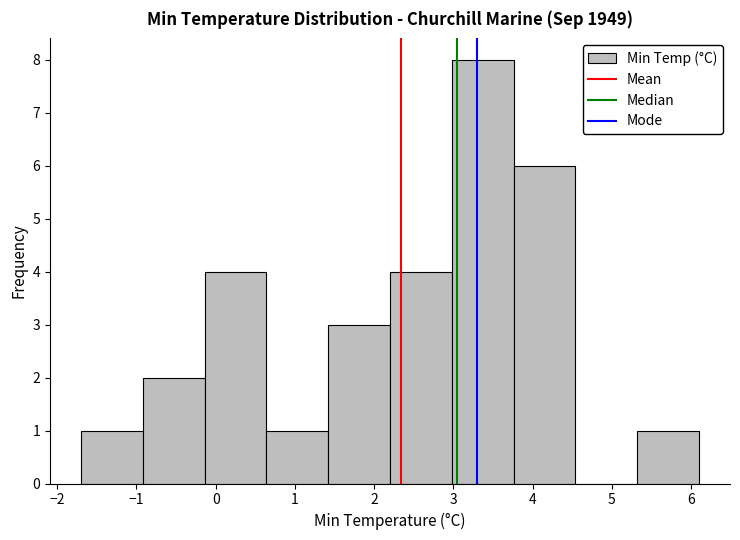

Reading left to right, transcribe this chart: for each bar, give the range it covers on the x-axis and its height. Neither the bar edges nor the heights are printed on the chart, so give them approximately, as read against the axes.

-1.70 to -0.92: 1
-0.92 to -0.14: 2
-0.14 to 0.64: 4
0.64 to 1.42: 1
1.42 to 2.20: 3
2.20 to 2.98: 4
2.98 to 3.76: 8
3.76 to 4.54: 6
4.54 to 5.32: 0
5.32 to 6.10: 1